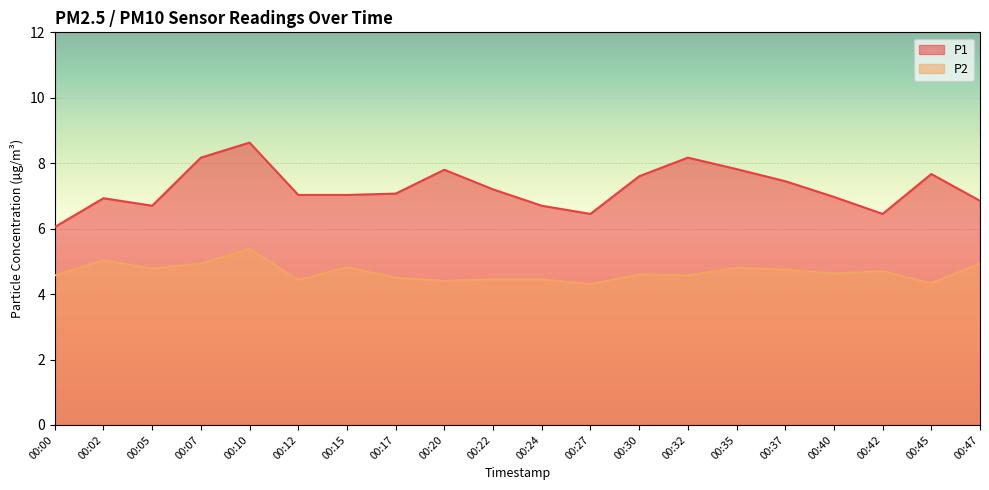

The P2 series shows 4.8 at 00:35. True or false?

True